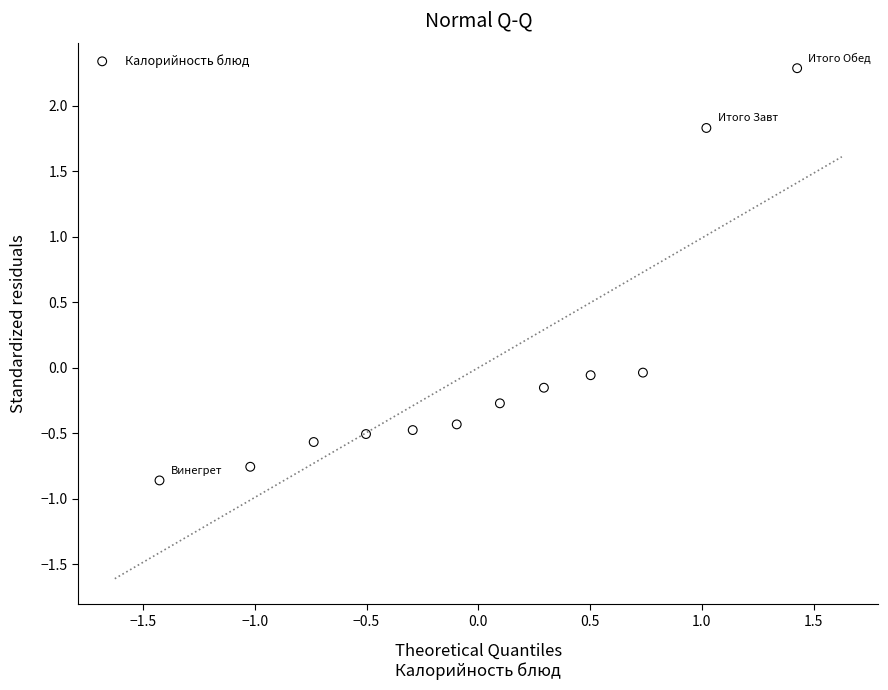

What is the range of X values (max minus min)?

2.9